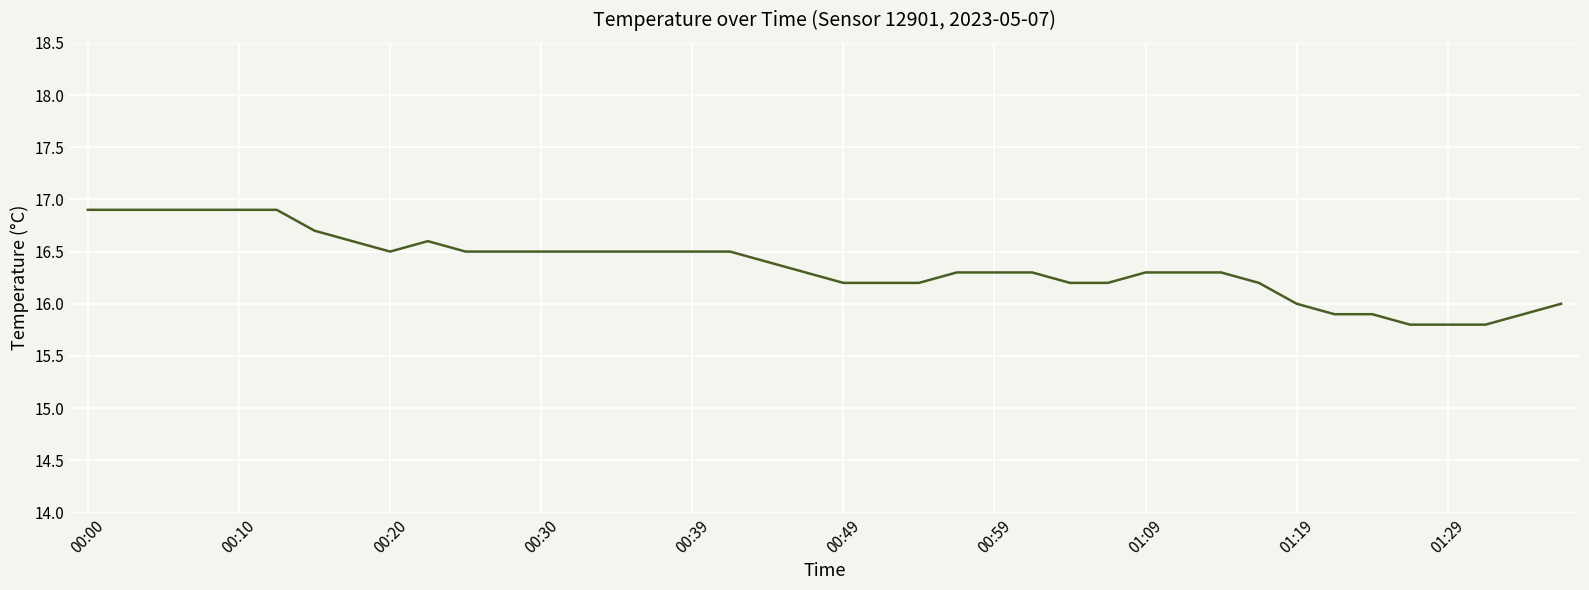

Reading left to right, extract all data points from this chart.

16.9	16.9	16.9	16.9	16.9	16.9	16.7	16.6	16.5	16.6	16.5	16.5	16.5	16.5	16.5	16.5	16.5	16.5	16.4	16.3	16.2	16.2	16.2	16.3	16.3	16.3	16.2	16.2	16.3	16.3	16.3	16.2	16.0	15.9	15.9	15.8	15.8	15.8	15.9	16.0